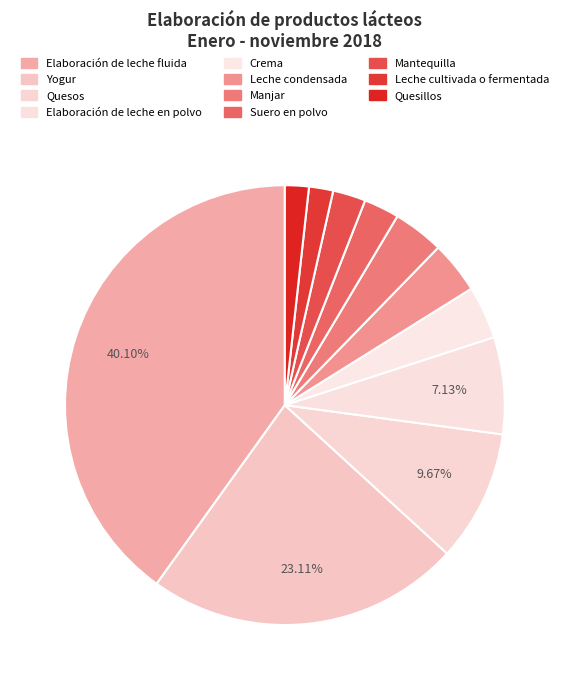

Between Elaboración de leche fluida and Leche condensada, which is larger?

Elaboración de leche fluida